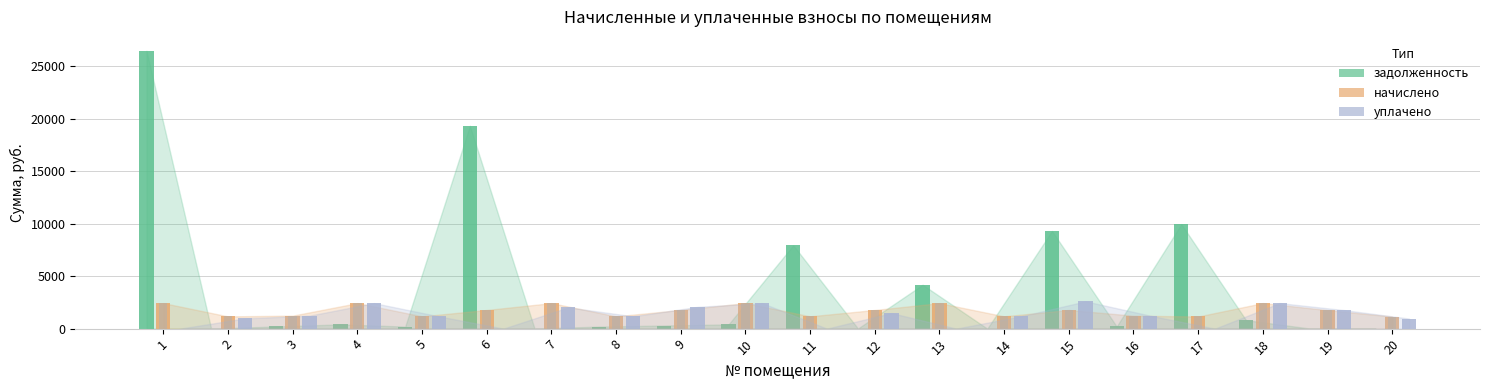

At which category does the chart reach its peak across all series?

1